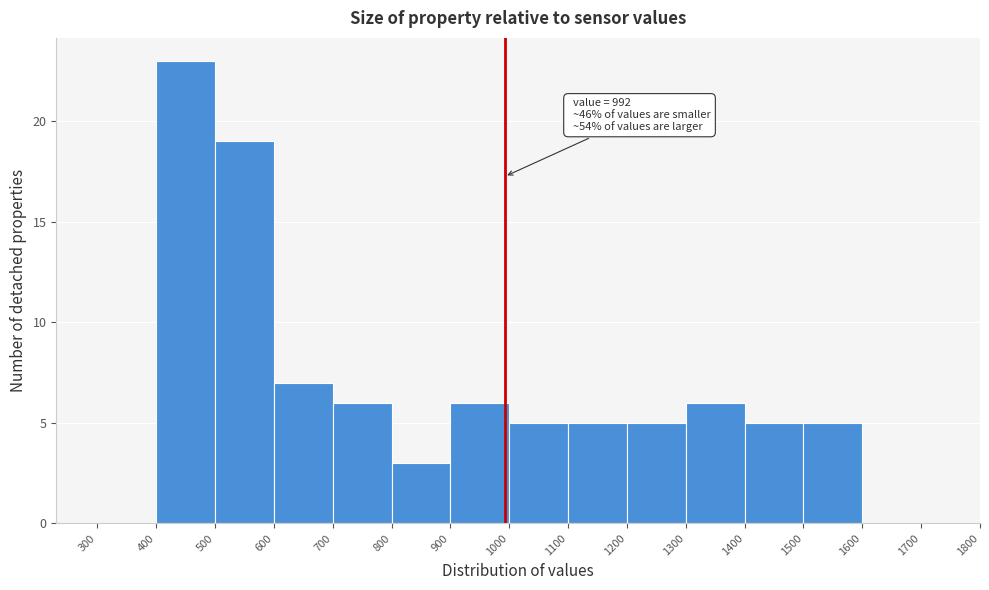

Over which range of the x-axis is the bar tallest?

400 to 500